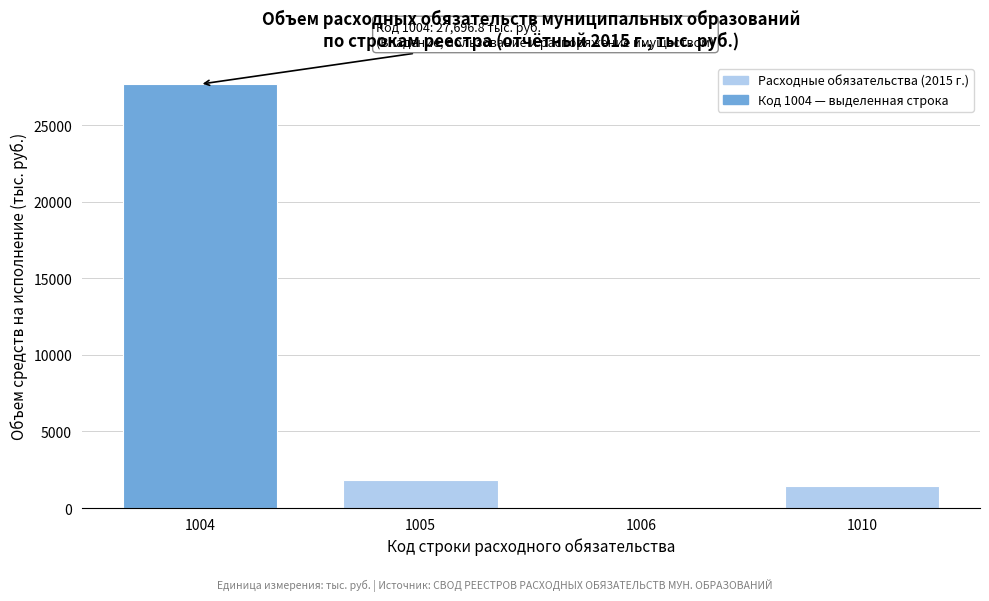

Reading left to right, list all the values displayed in this chart.

1004=27696.8	1005=1852.1	1006=80.0	1010=1443.8